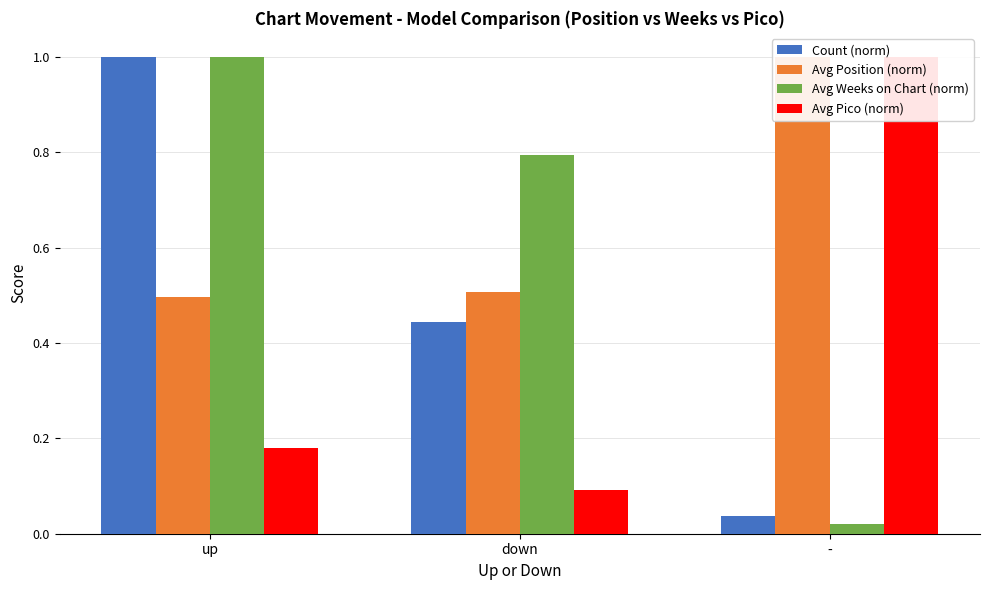

What is the value of the Avg Position (norm) bar at the 1st from the left?

0.5